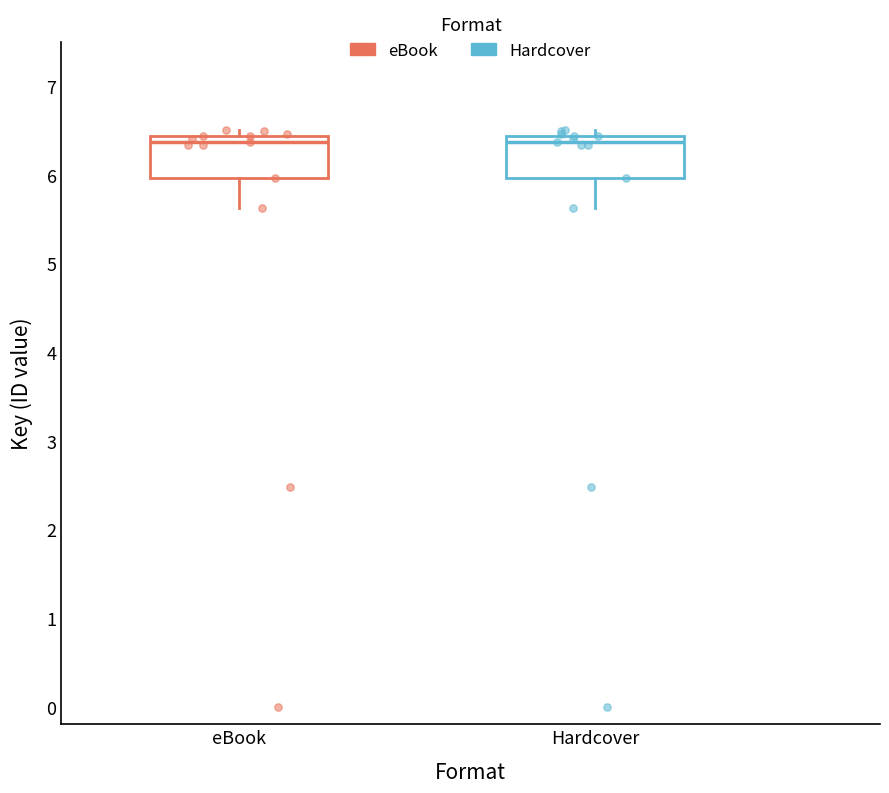

Reading left to right, read every box against the y-axis: the position of its median line, the range the box covers, and the ends of its whiskers. The values are not printed on the chart, so give them approximately, as read against the axis.

eBook: median 6.4 (just below the box's upper edge), box 6.0 to 6.4, whiskers 5.6 to 6.5
Hardcover: median 6.4 (just below the box's upper edge), box 6.0 to 6.4, whiskers 5.6 to 6.5